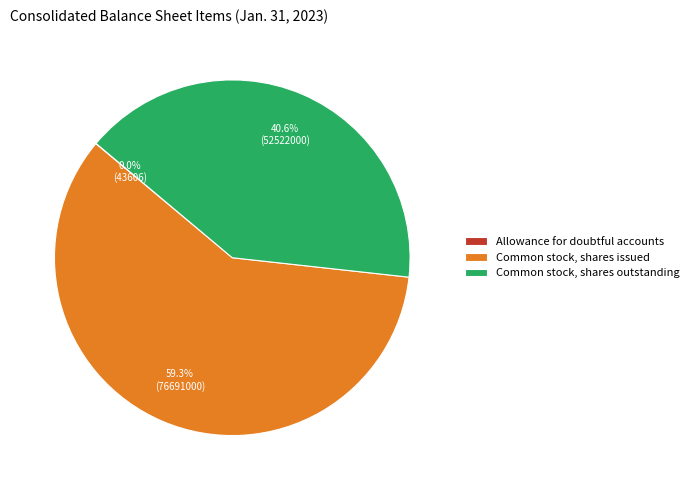

What is the ratio of the value at Common stock, shares issued to the value at Common stock, shares outstanding?

1.5